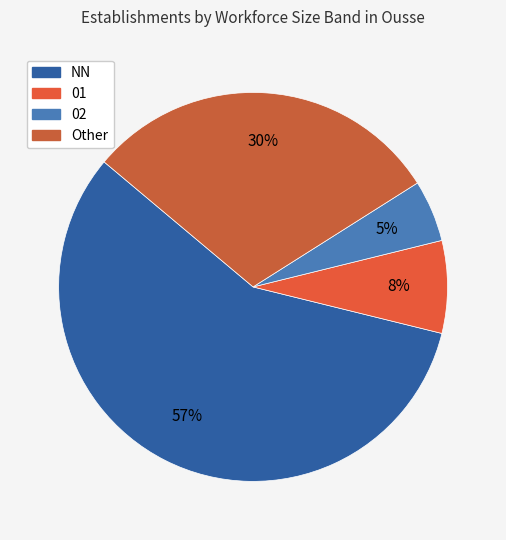

Which category has the smallest portion of the pie?

02